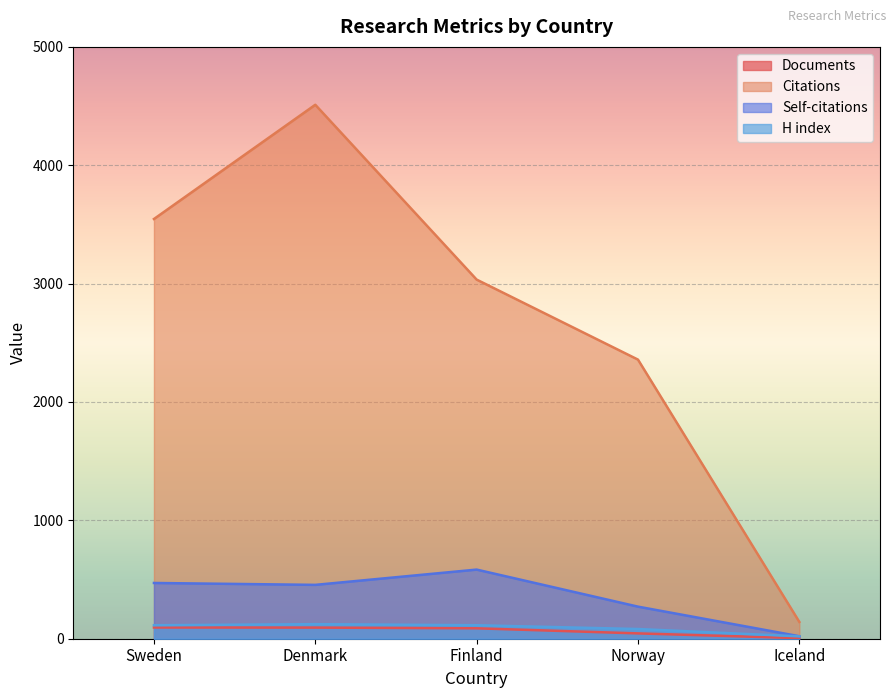

What position from the left is Denmark?

2